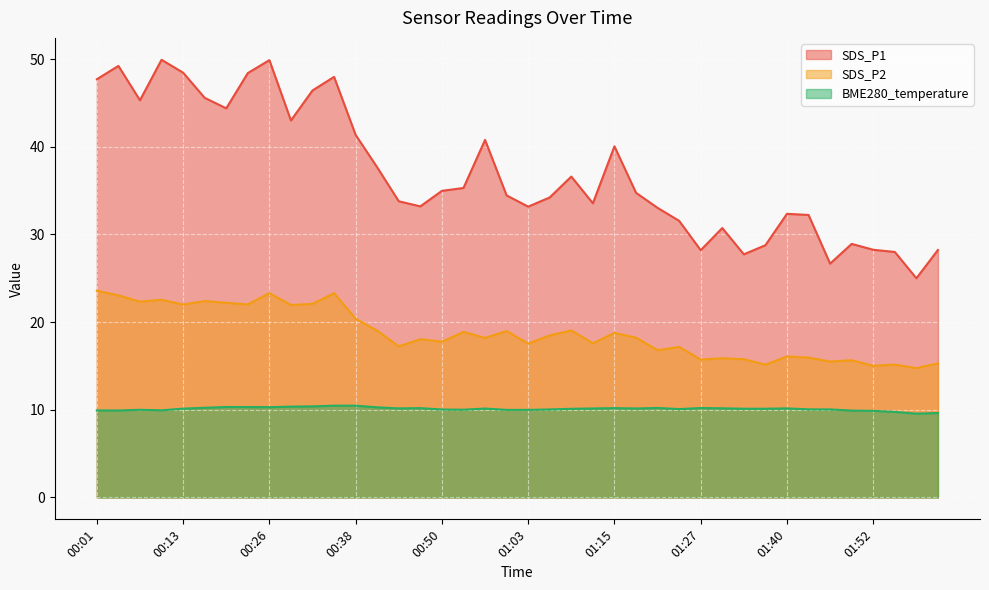

At which category is the sum across all series the highest?

00:26